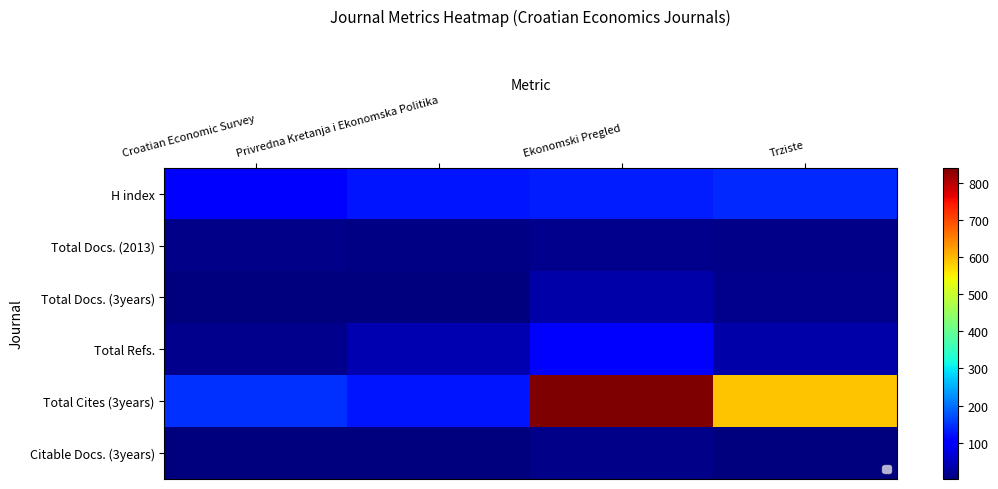

At which category does the chart reach its minimum across all series?

Privredna Kretanja i Ekonomska Politika